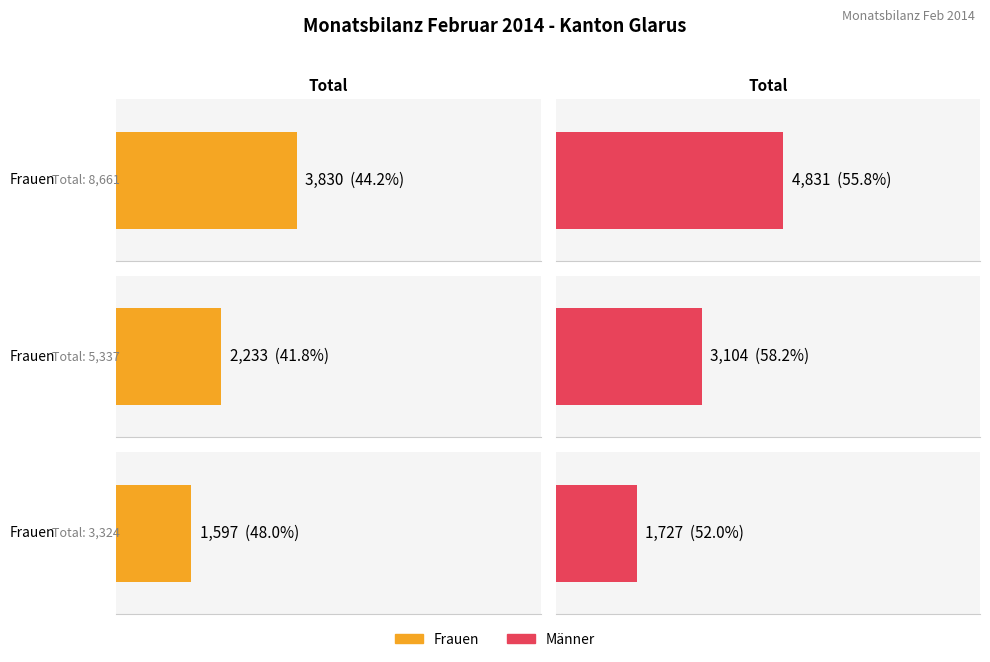

Reading right to left, what are all the values shown in this chart?

Frauen: AuG/VZAE Bewilligung=1597	FZA/VEP Bewilligung=2233	Total ständige ausländische Wohnbevölkerung=3830
Männer: AuG/VZAE Bewilligung=1727	FZA/VEP Bewilligung=3104	Total ständige ausländische Wohnbevölkerung=4831